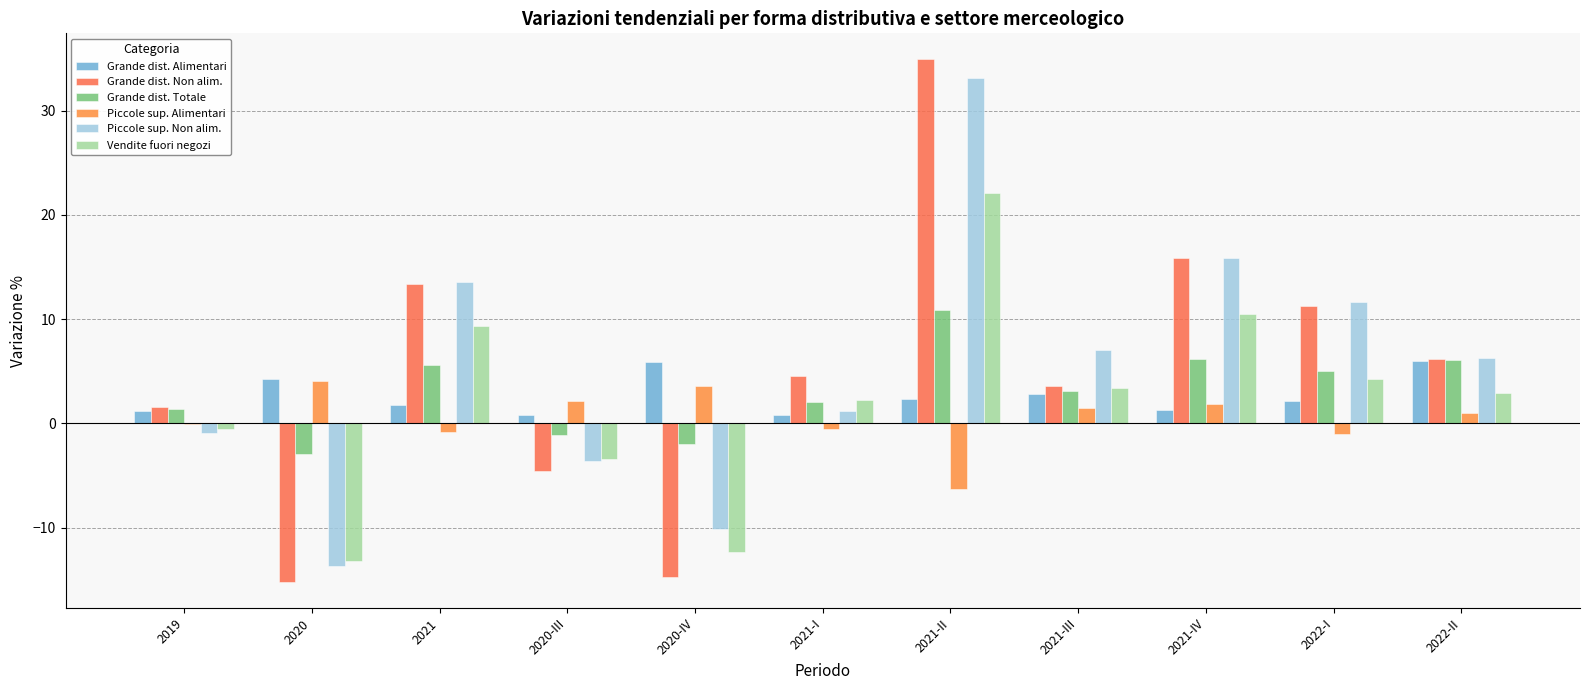

Does the chart contain stacked bars?

No